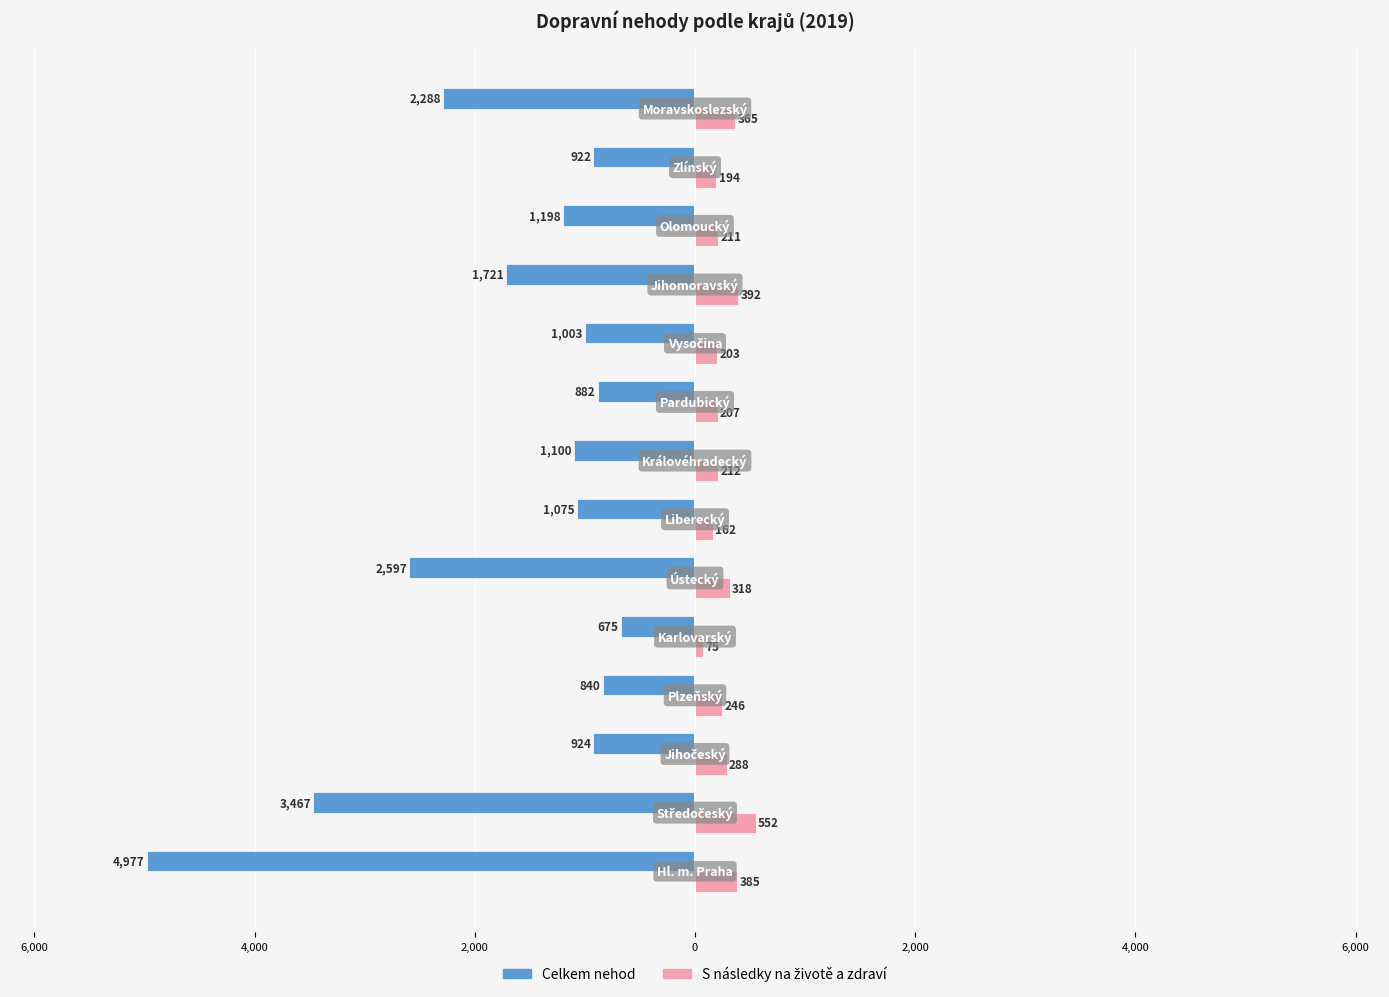

Reading right to left, extract all data points from this chart.

Celkem nehod: -2288	-922	-1198	-1721	-1003	-882	-1100	-1075	-2597	-675	-840	-924	-3467	-4977
S následky na životě a zdraví: 365	194	211	392	203	207	212	162	318	75	246	288	552	385